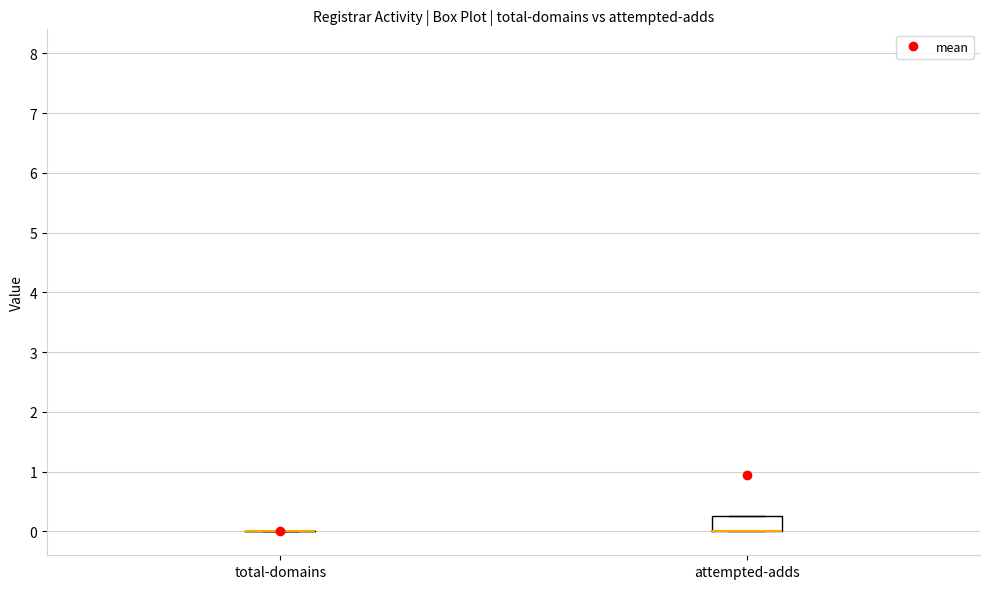

Which box is the tallest, from its lower edge to its upper edge?

attempted-adds